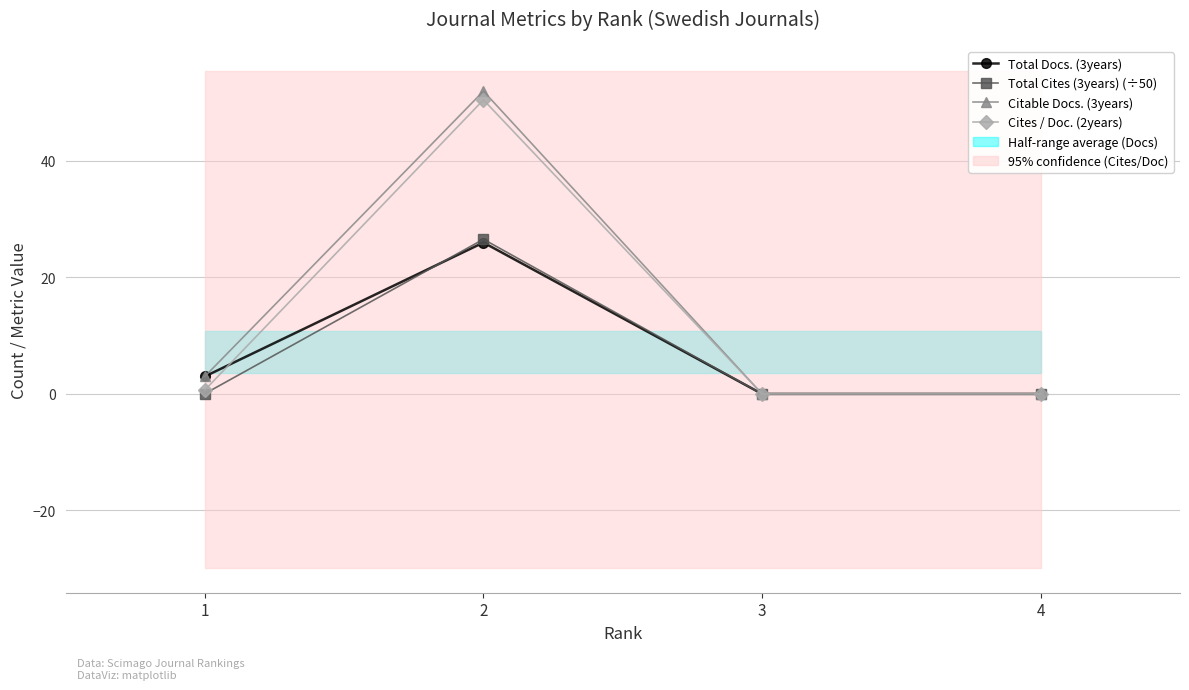

What is the difference between the maximum and minimum values in the Total Cites (3years) (÷50) series?

26.6